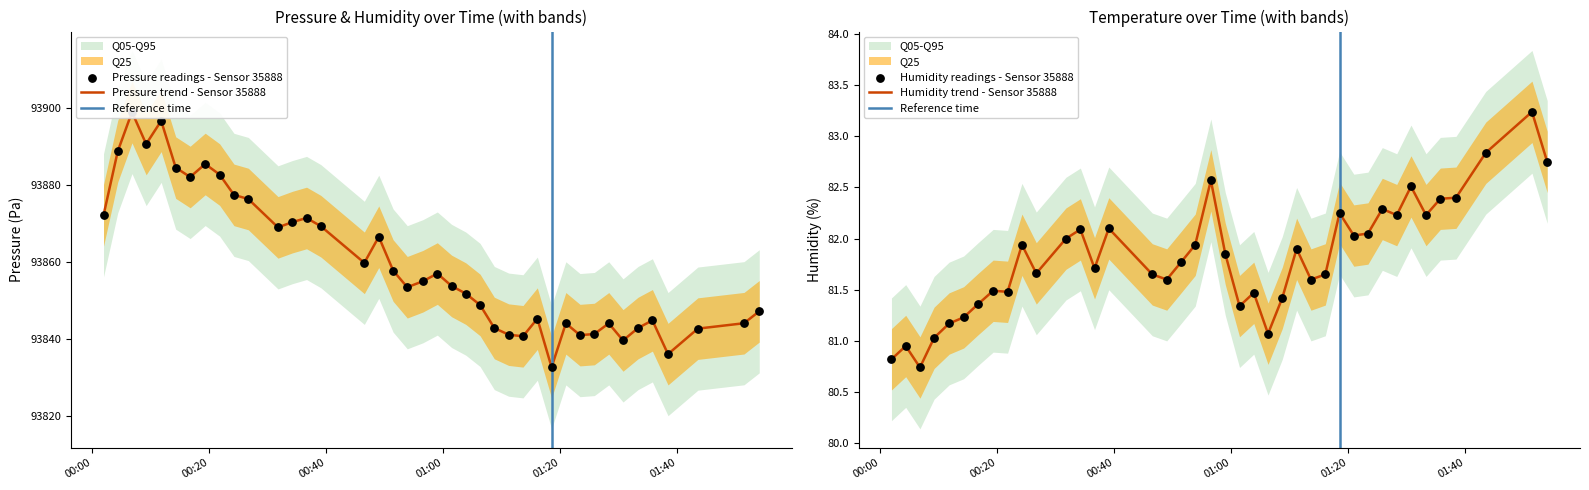

Which series contains the lowest Y value?

humidity